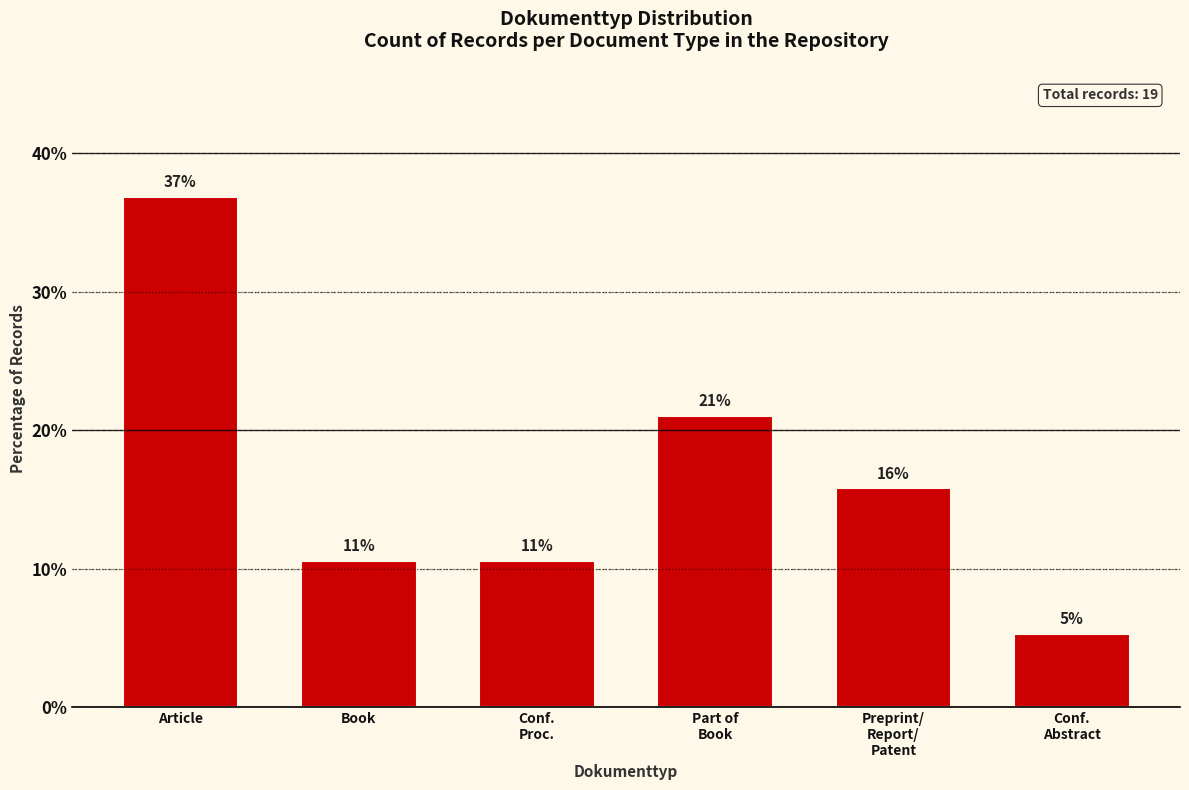

Read the value at Part of
Book.

21.1